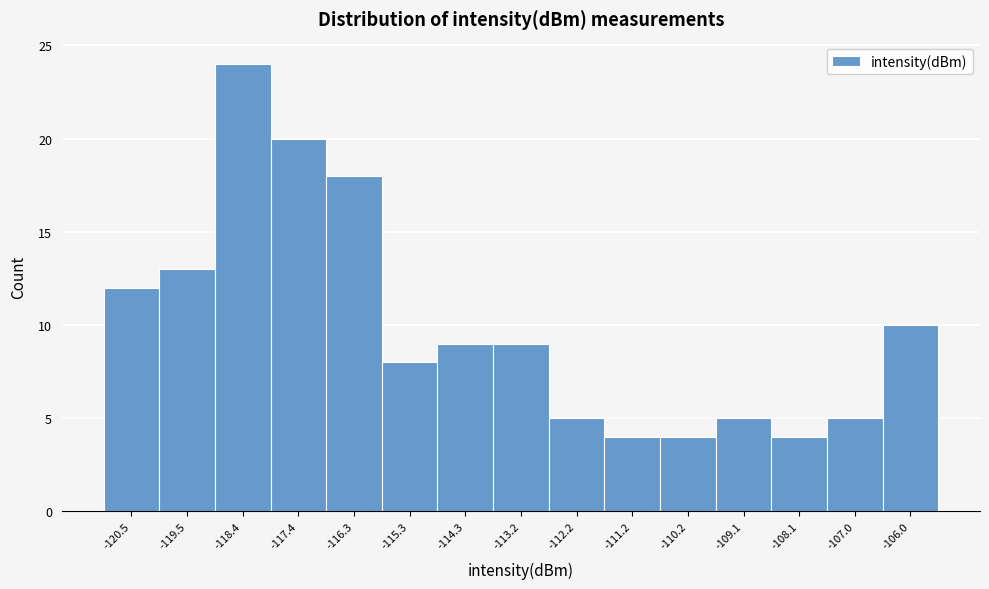

Which range on the x-axis has the tallest bar?

-119.0 to -117.8